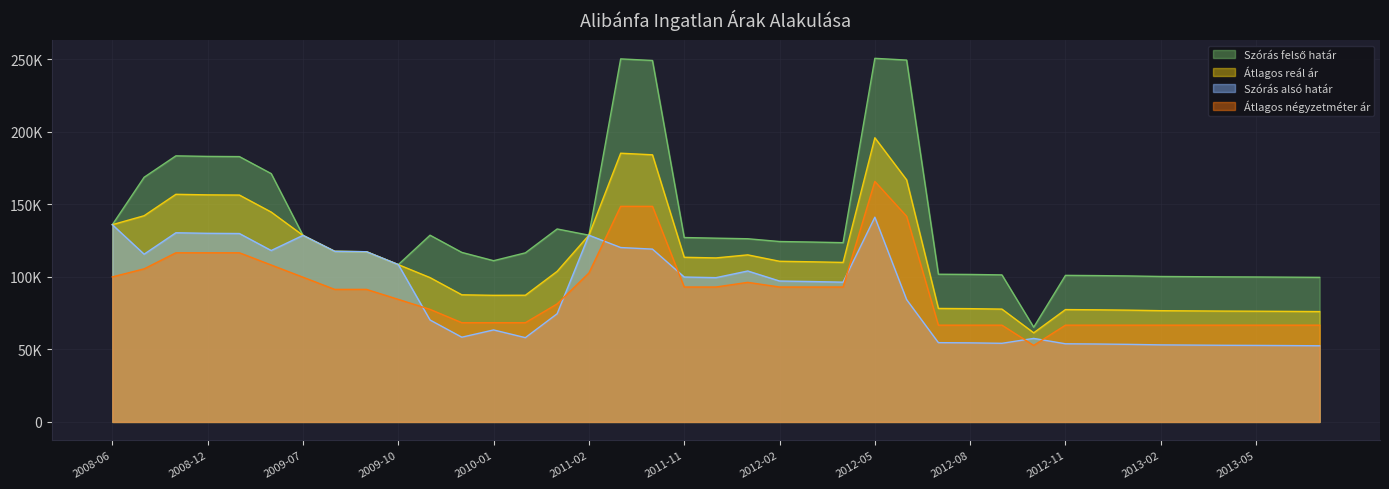

What is the sum of all Átlagos reál ár values?

4346449